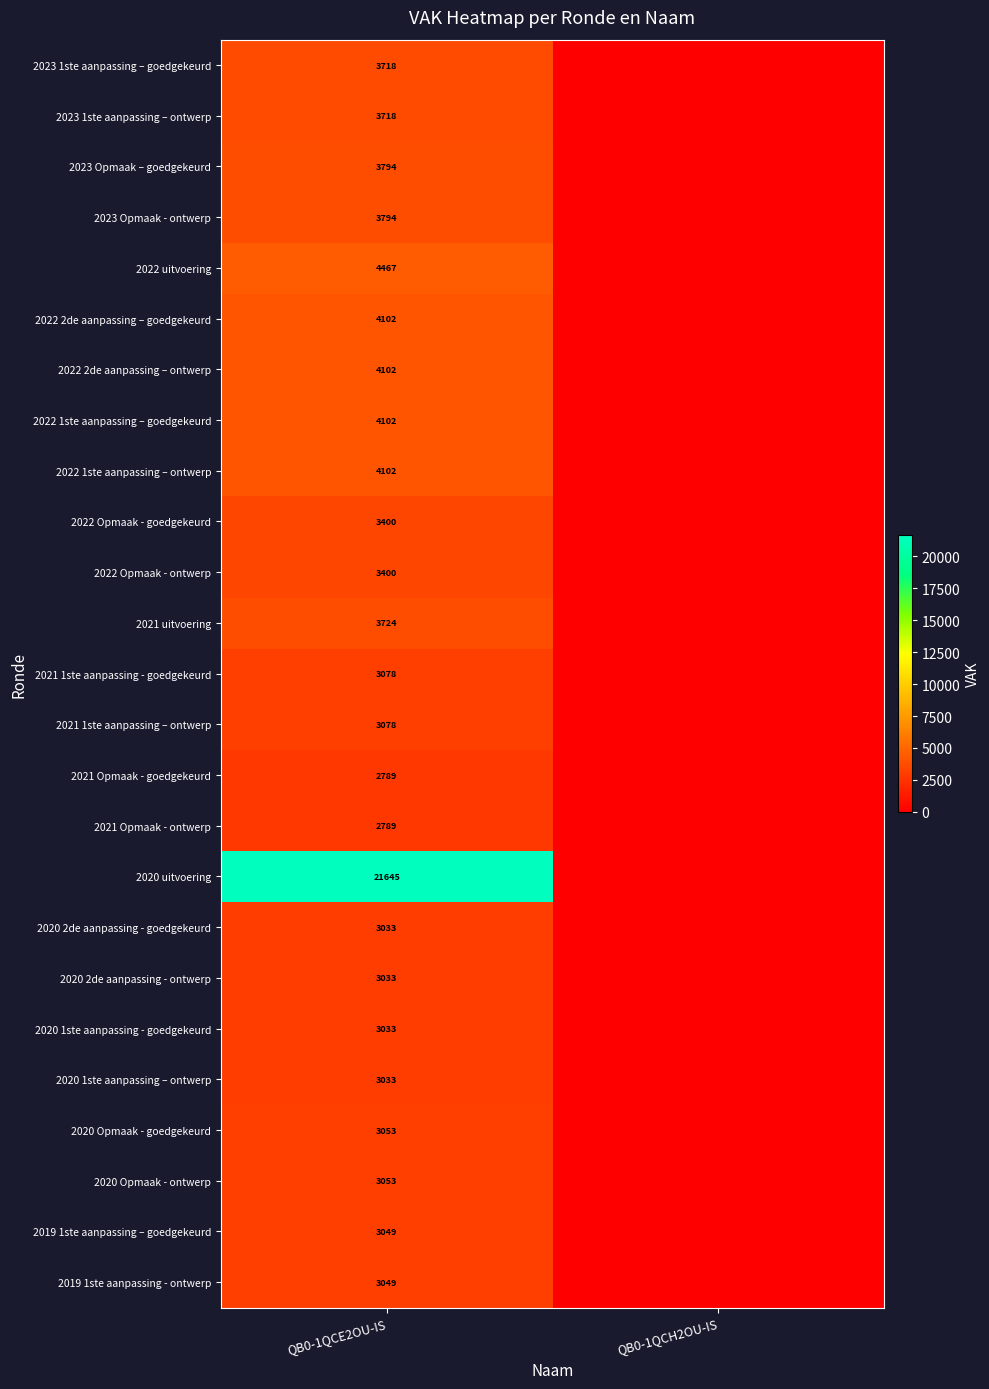

What is the spread (max minus min) of values at QB0-1QCE2OU-IS?

18856